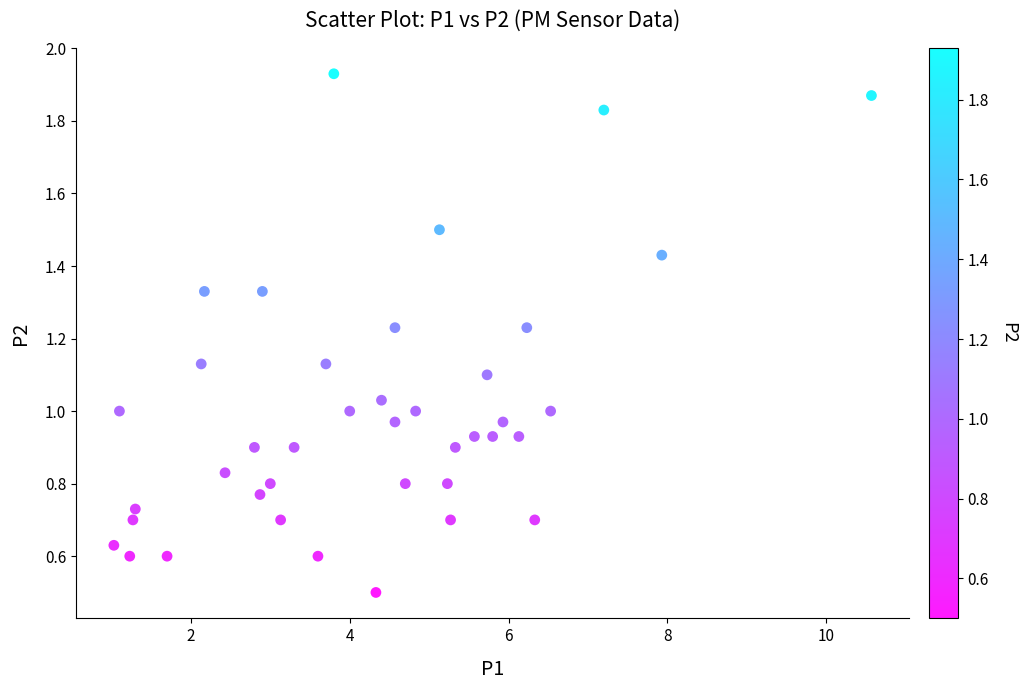

How many data points are displayed?

40